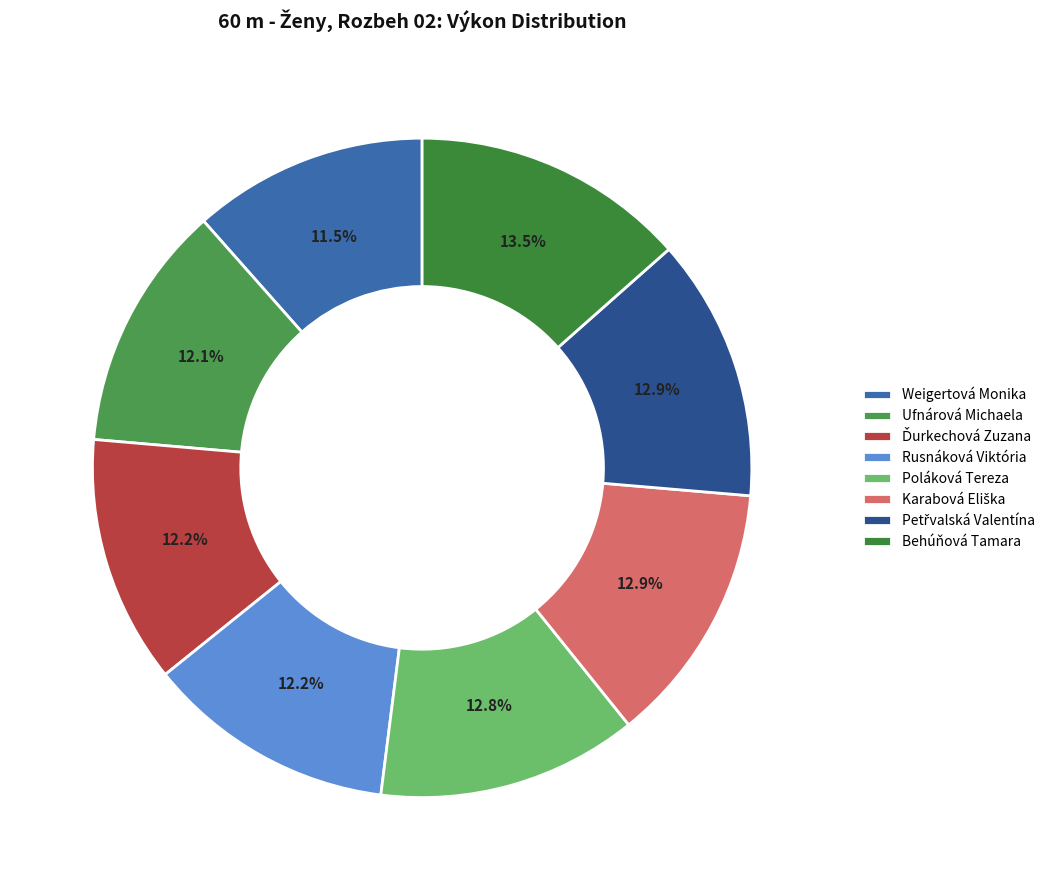

What percentage do Behúňová Tamara and Ufnárová Michaela together represent?

25.6%